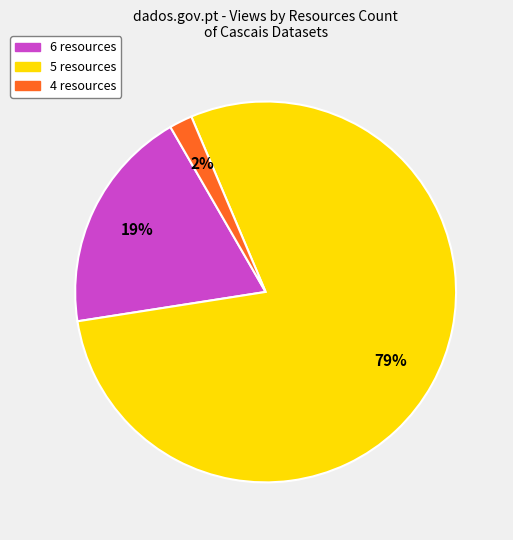

Which category has the biggest portion of the pie?

5 resources